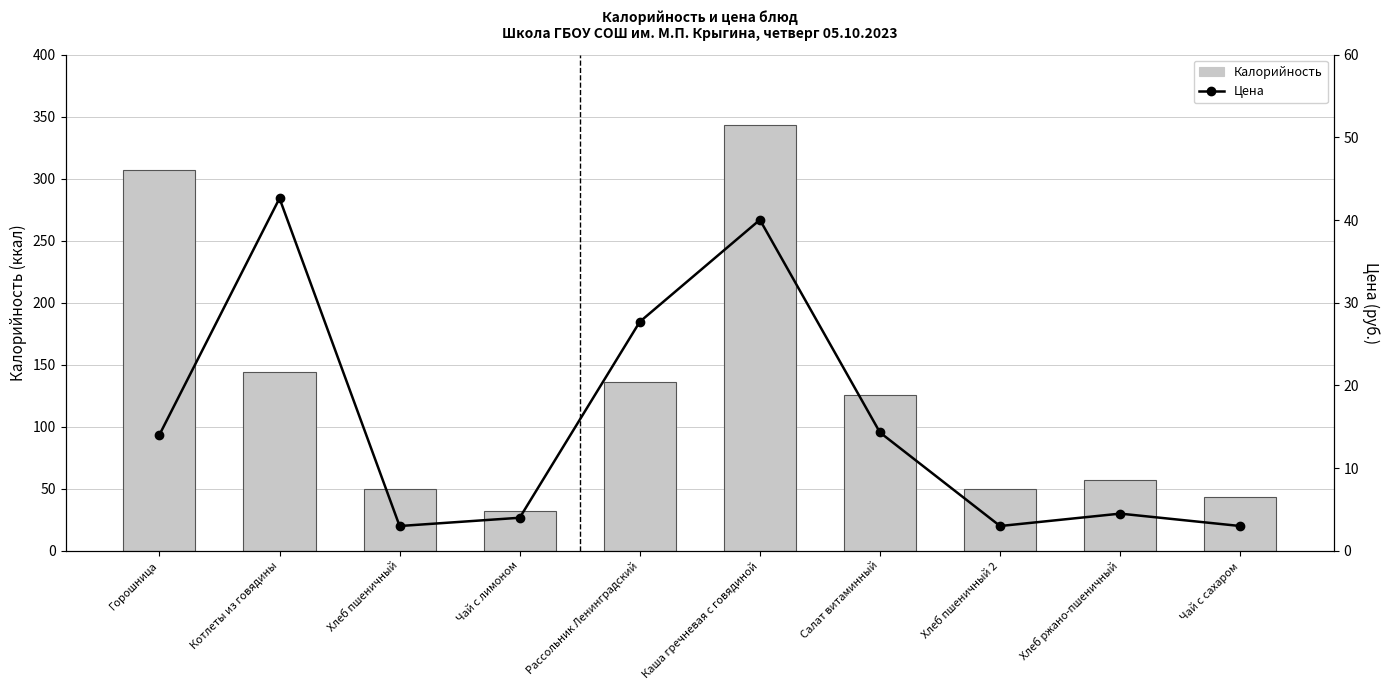

Reading left to right, extract all data points from this chart.

Калорийность: Горошница=307.0	Котлеты из говядины=144.0	Хлеб пшеничный=50.0	Чай с лимоном=32.0	Рассольник Ленинградский=136.0	Каша гречневая с говядиной=343.0	Салат витаминный=126.0	Хлеб пшеничный 2=50.0	Хлеб ржано-пшеничный=57.0	Чай с сахаром=43.0
Цена: Горошница=14.0	Котлеты из говядины=42.6	Хлеб пшеничный=3.0	Чай с лимоном=4.0	Рассольник Ленинградский=27.7	Каша гречневая с говядиной=40.0	Салат витаминный=14.3	Хлеб пшеничный 2=3.0	Хлеб ржано-пшеничный=4.5	Чай с сахаром=3.0